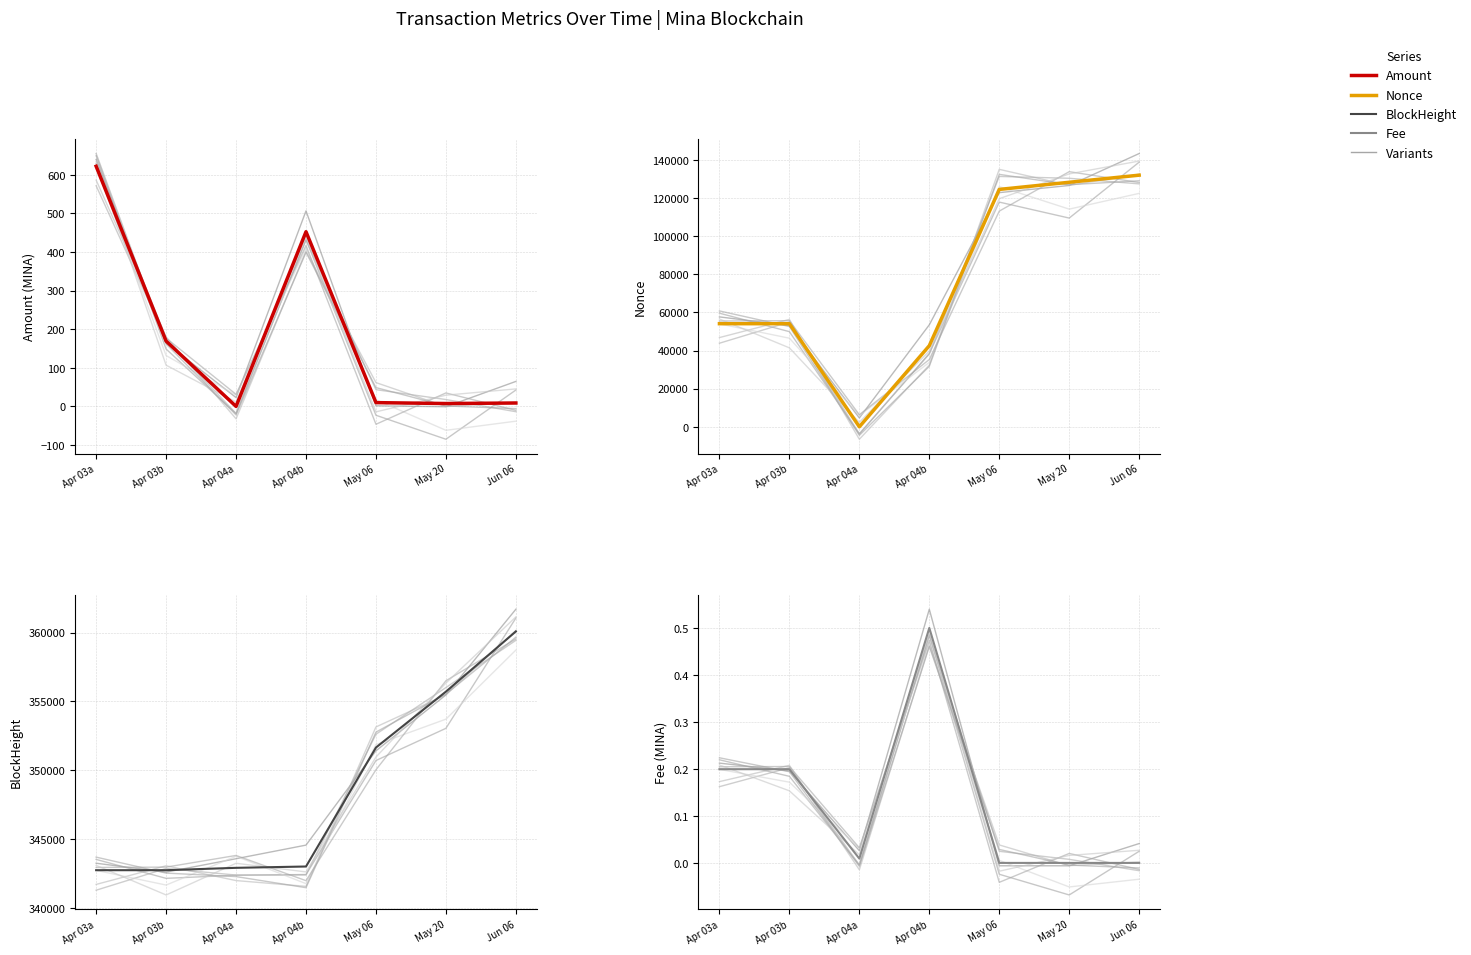

List the labels in order of Fee value, largest first.

Apr 04b, Apr 03a, Apr 03b, Apr 04a, May 06, May 20, Jun 06